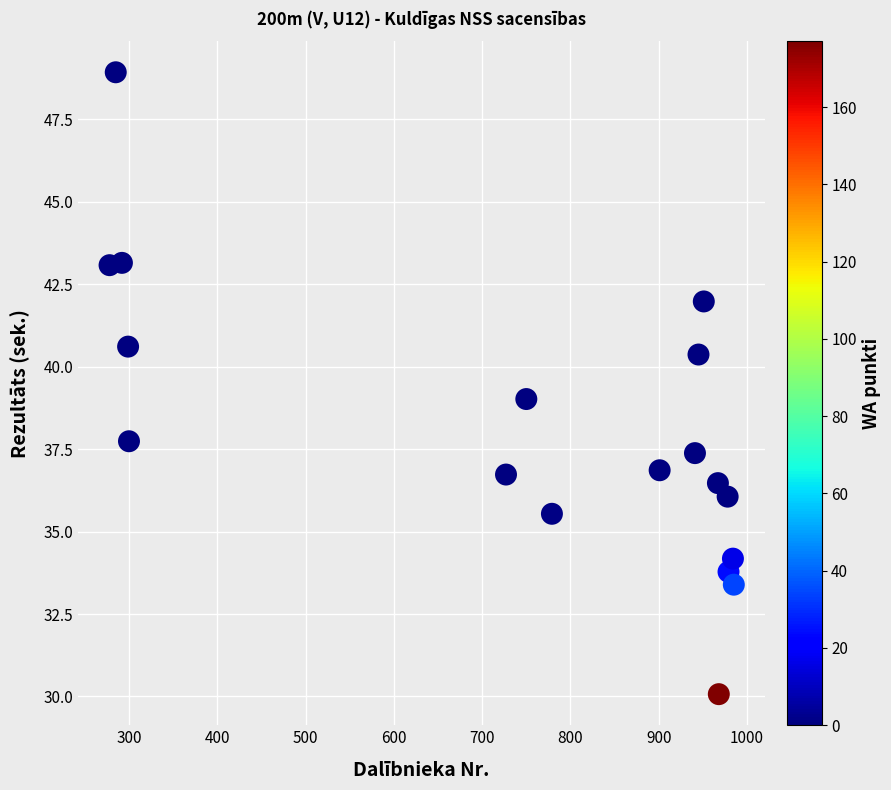

How many data points are displayed?

18